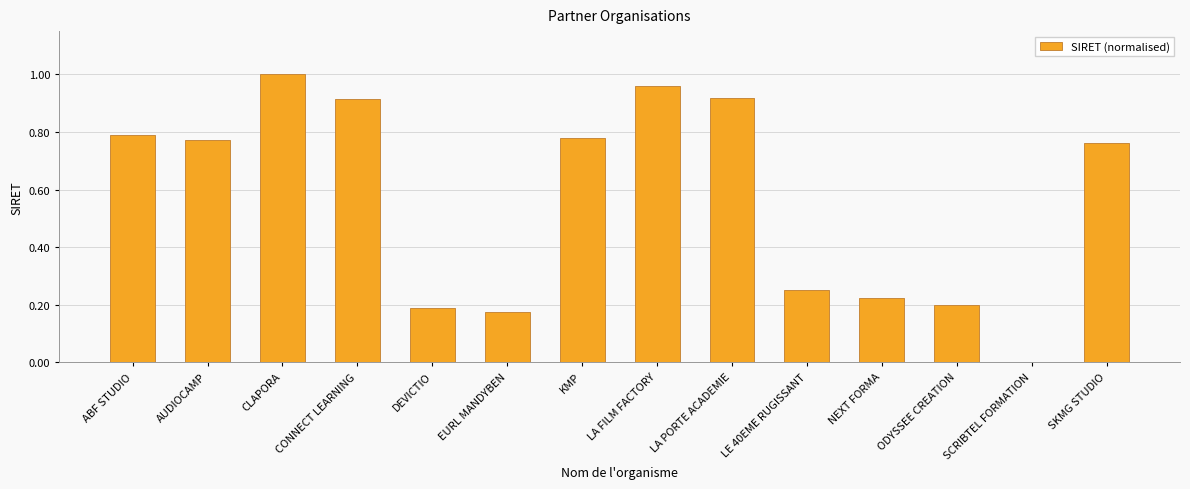

Which has a higher value, CLAPORA or NEXT FORMA?

CLAPORA